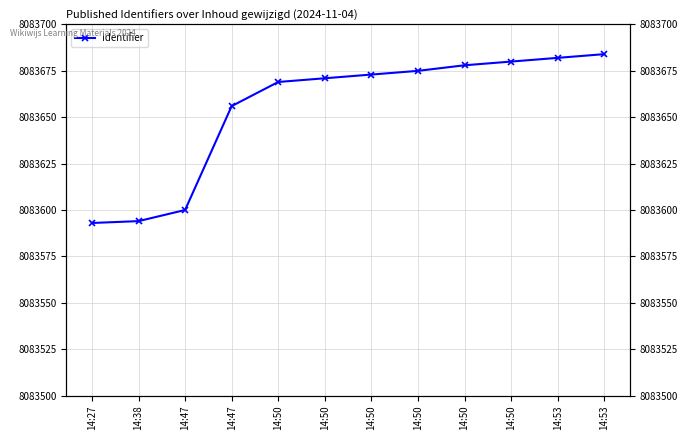

Reading left to right, what are all the values shown in this chart?

14:27=8083593	14:38=8083594	14:47=8083600	14:47=8083656	14:50=8083669	14:50=8083671	14:50=8083673	14:50=8083675	14:50=8083678	14:50=8083680	14:53=8083682	14:53=8083684